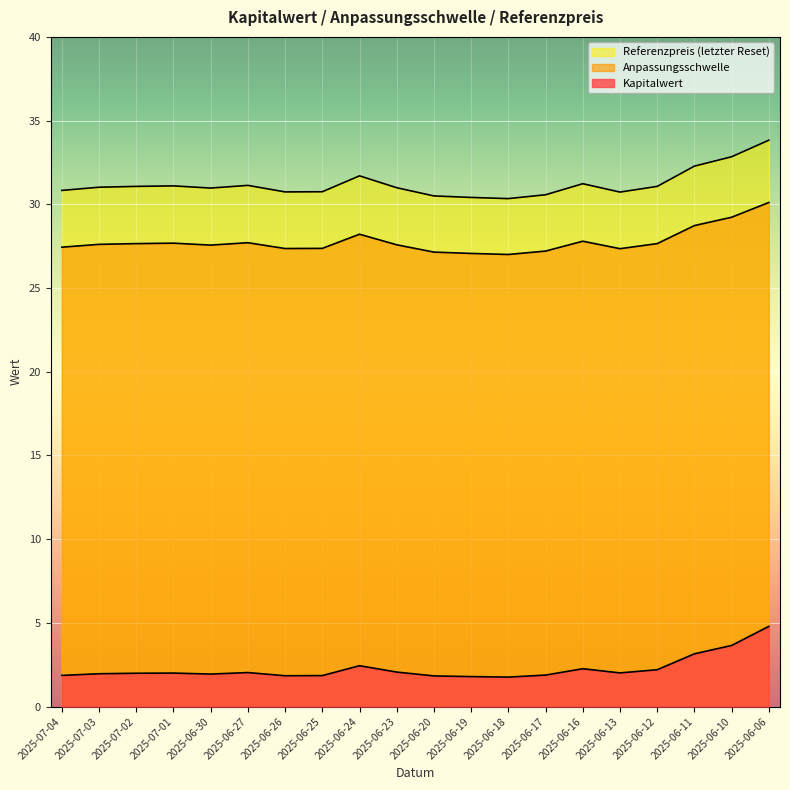

What is the sum of the Anpassungsschwelle values at 2025-06-30 and 2025-06-10?

56.8